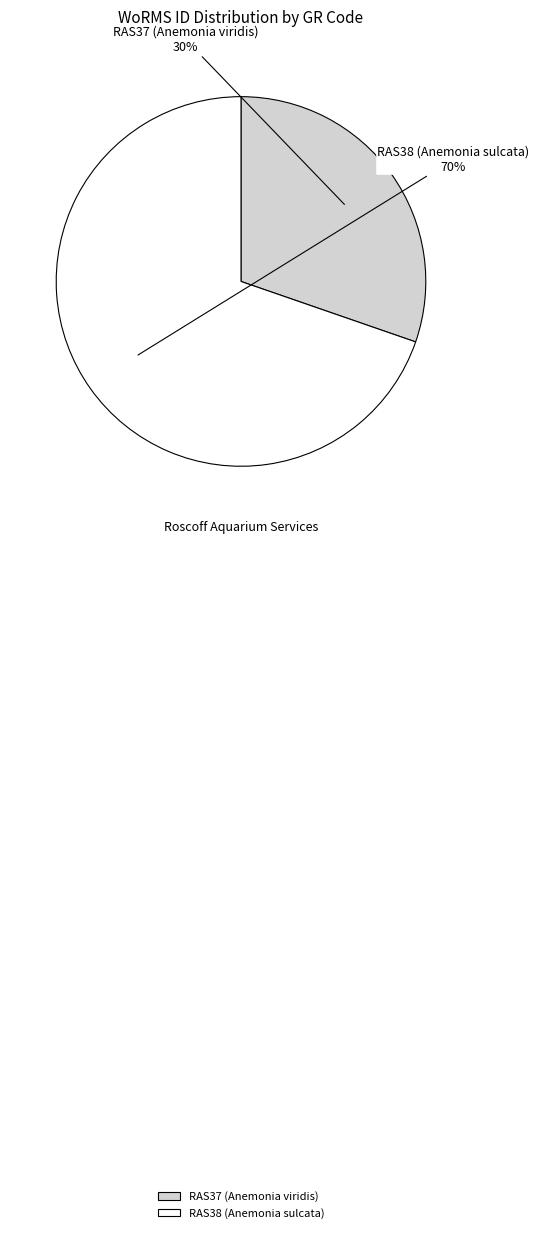

Do RAS37 (Anemonia viridis) and RAS38 (Anemonia sulcata) together represent more than half of the pie?

Yes